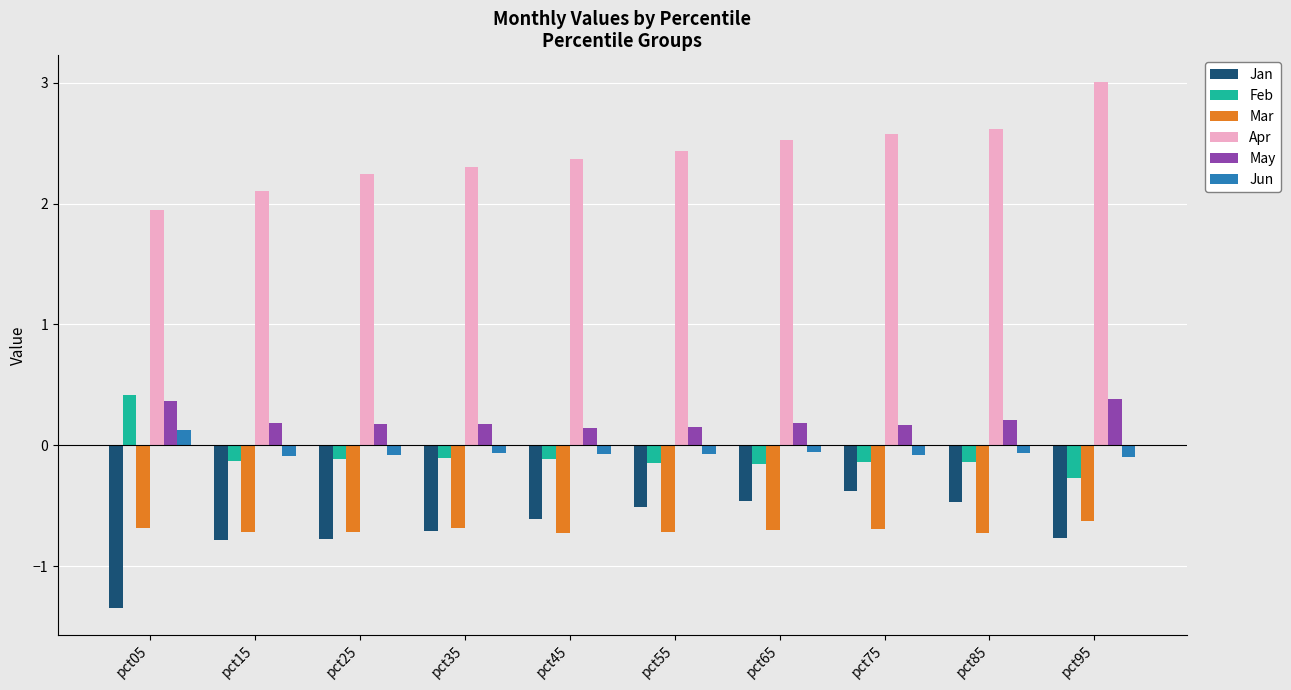

Which category has the highest value across all series?

pct95